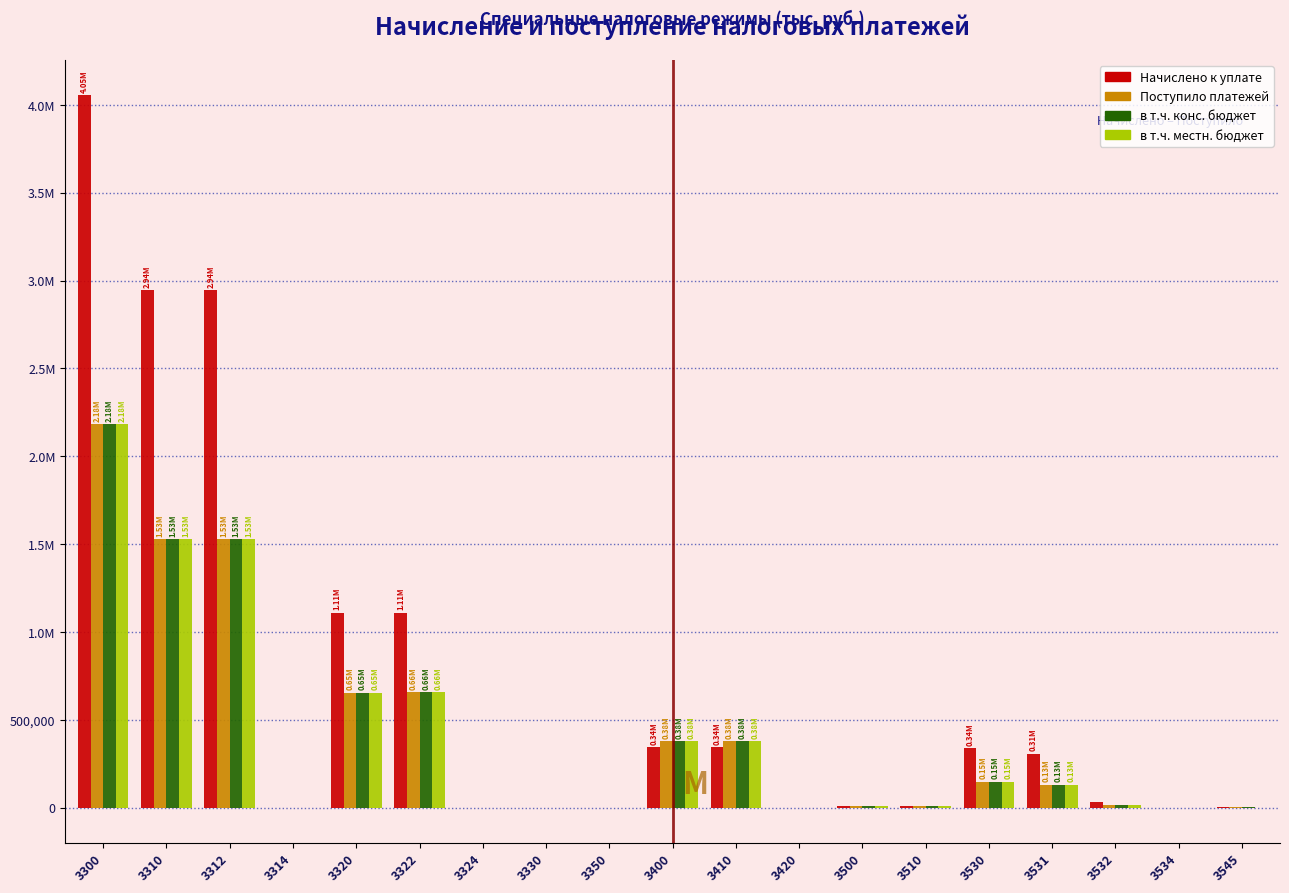

What are all the series names shown in the legend?

Начислено к уплате, Поступило платежей, в т.ч. конс. бюджет, в т.ч. местн. бюджет